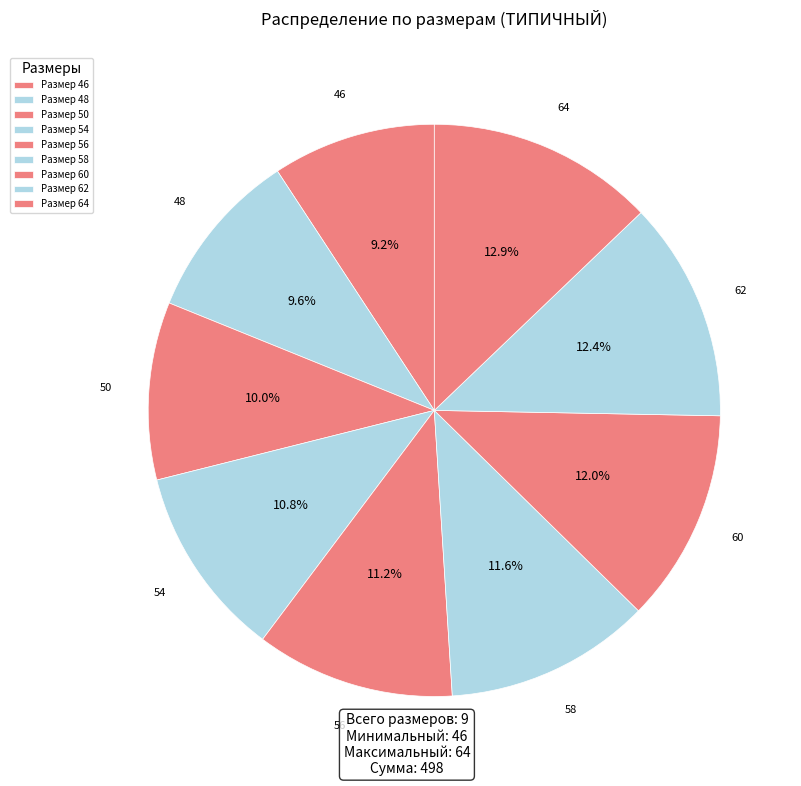

How many segments does this pie chart have?

9